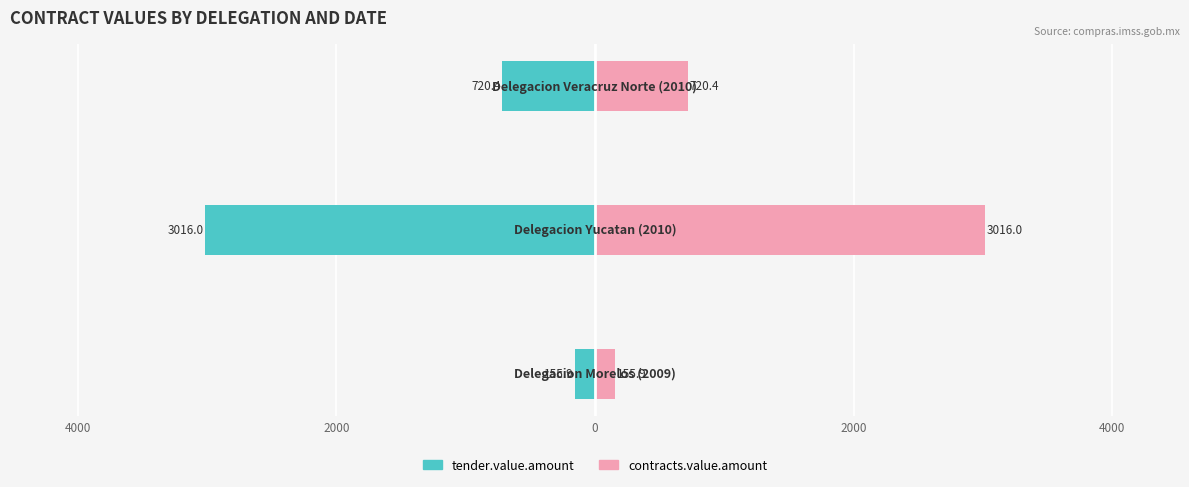

What is the greatest value displayed?

3016.0